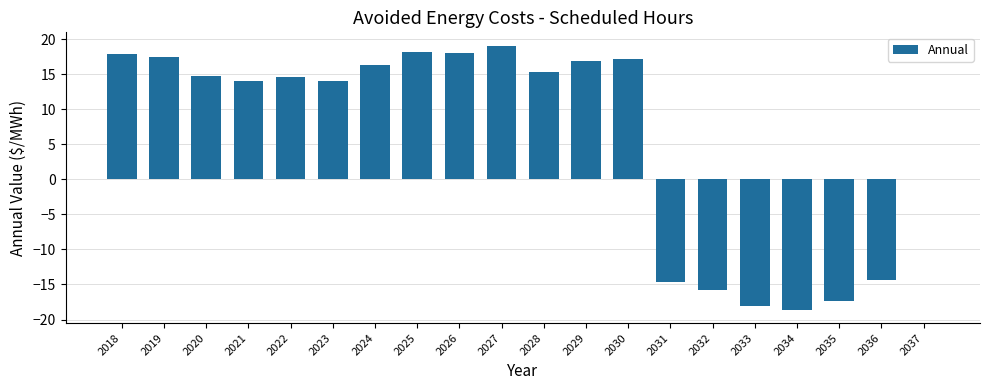

What is the greatest value displayed?

19.1